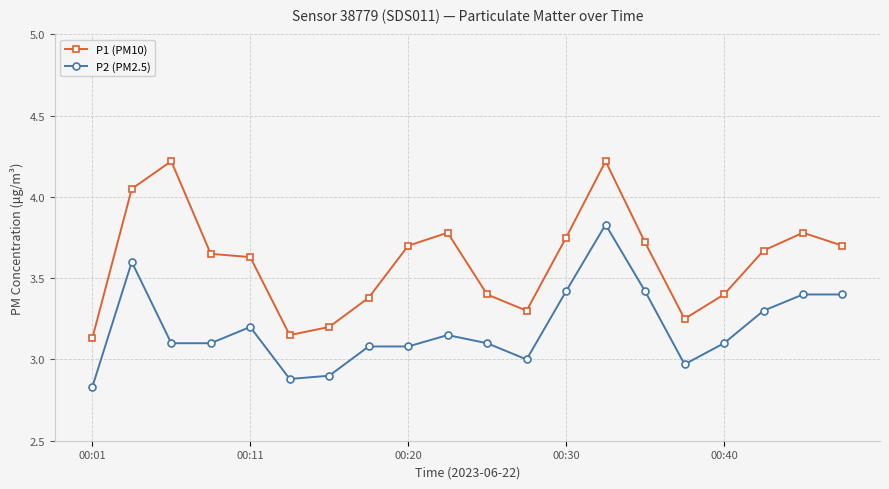

True or false: P2 (PM2.5) has more than 1 interior local peaks.

True